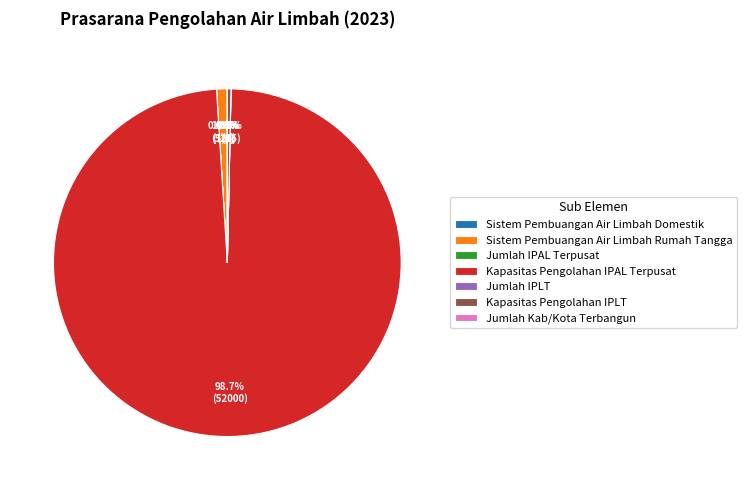

Which slice is the largest?

Kapasitas Pengolahan IPAL Terpusat